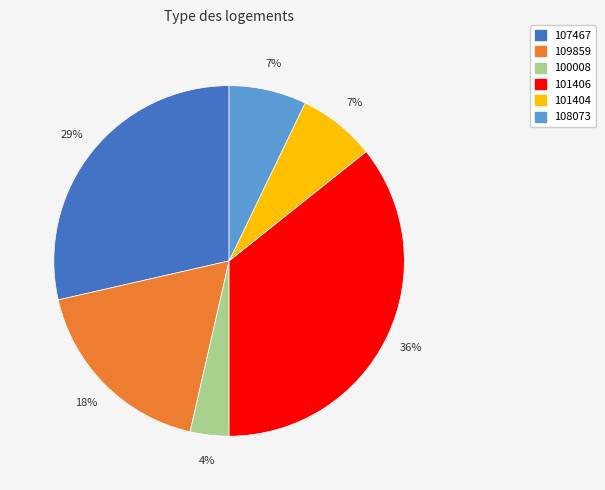

How many slices are in this pie chart?

6